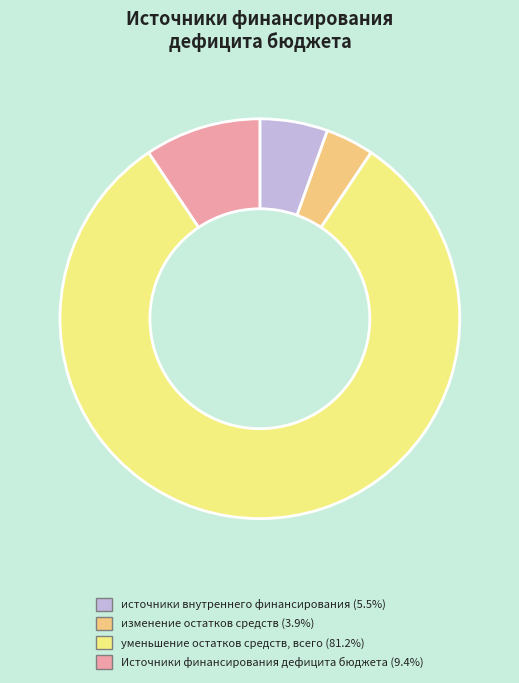

Is the sum of уменьшение остатков средств, всего (81.2%) and изменение остатков средств (3.9%) greater than half?

Yes